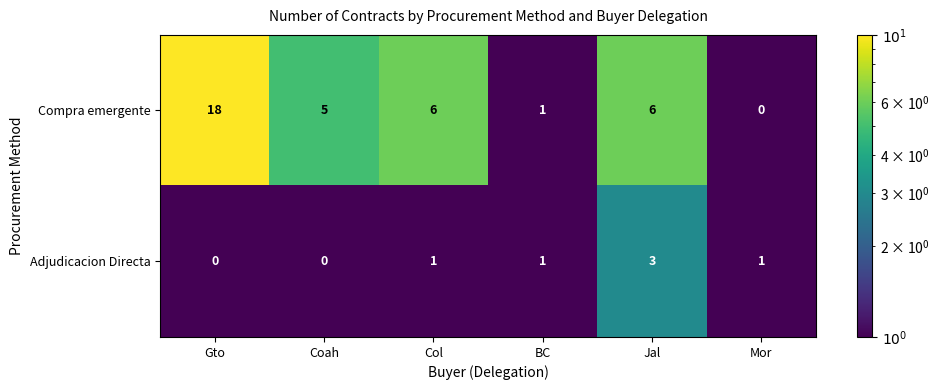

Which category has the lowest value in the Compra emergente series?

Mor